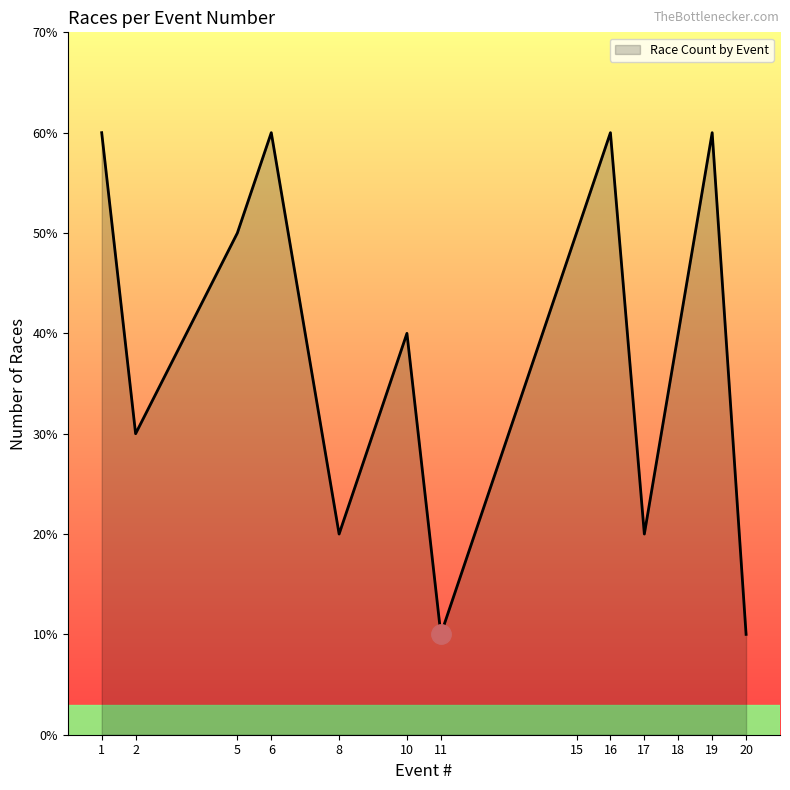

True or false: the data shows 2 at 19.

False